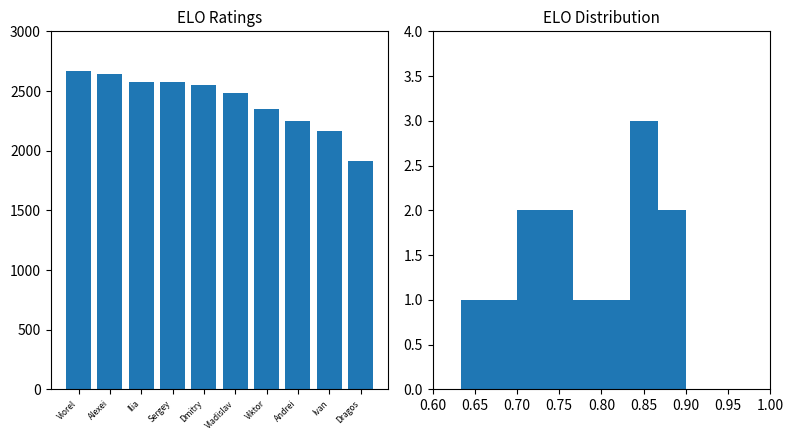

What is the approximate value at Alexei, to the nearest 10?

2640